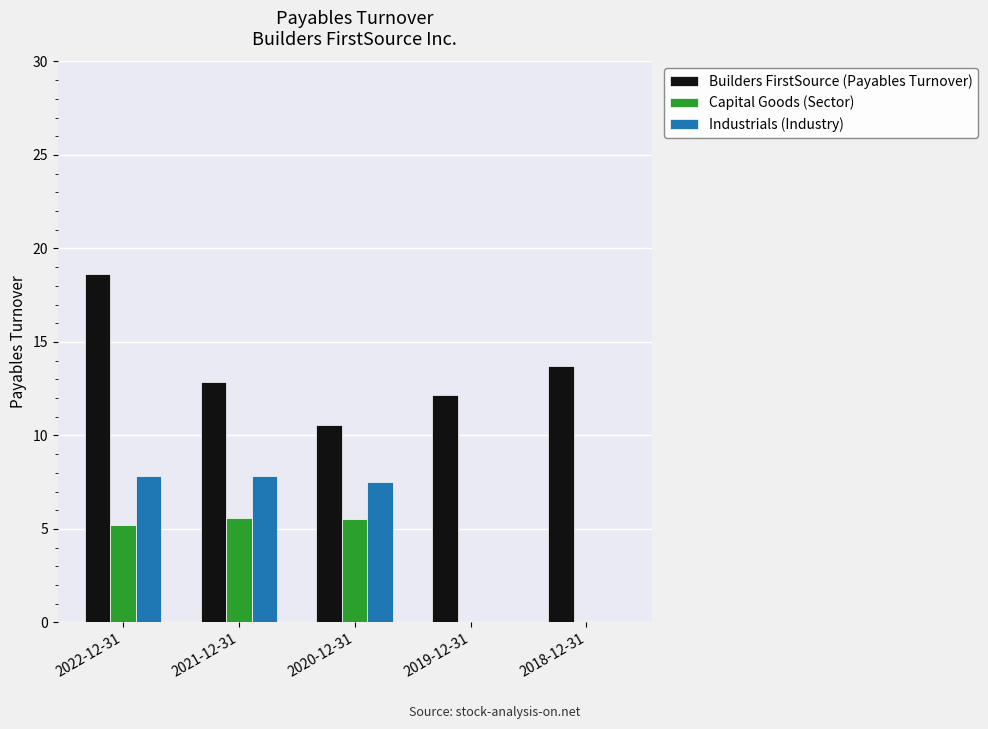

Is the value of Builders FirstSource (Payables Turnover) at 2022-12-31 greater than the value of Capital Goods (Sector) at 2019-12-31?

Yes